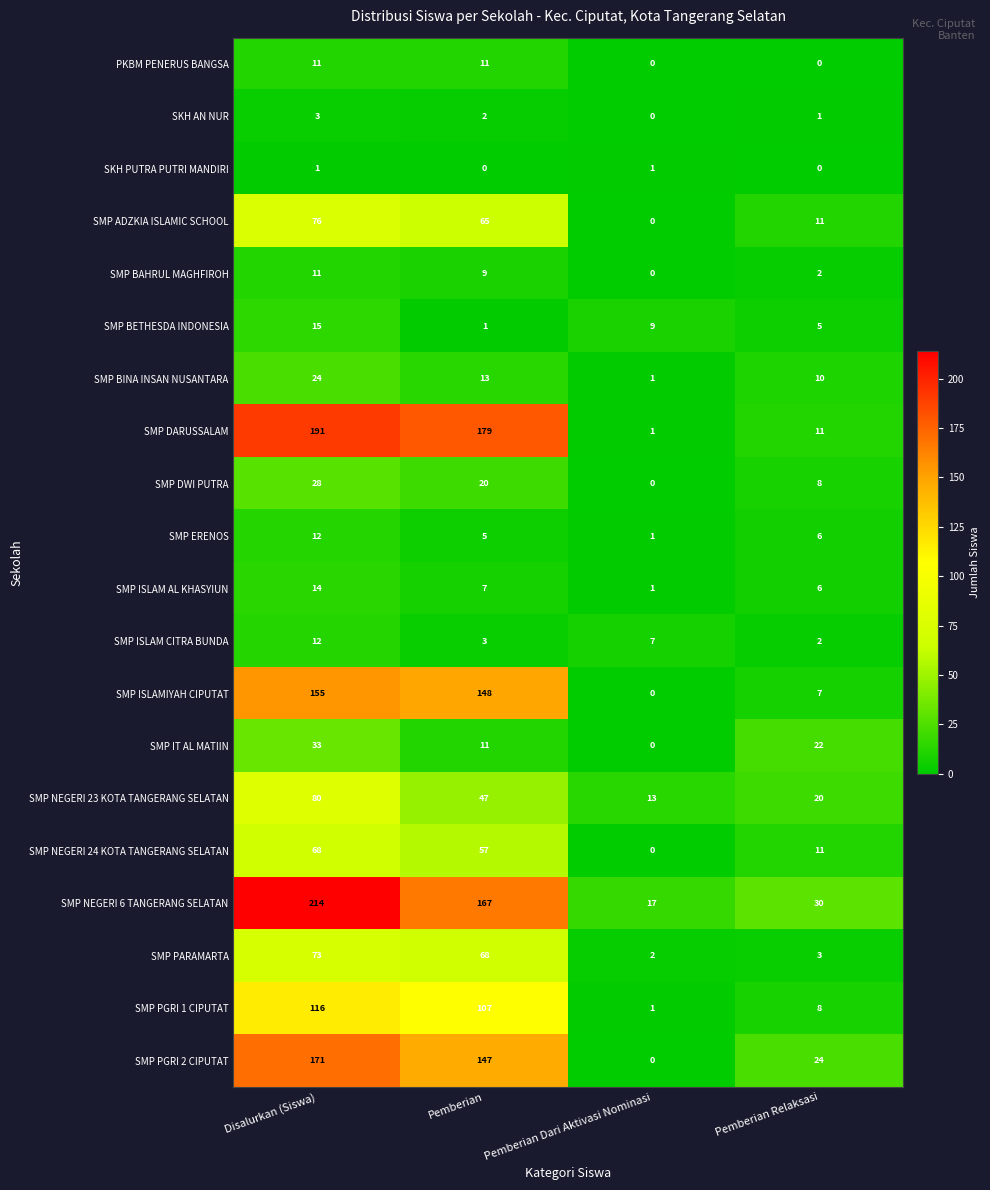

Where does the SKH AN NUR series first go above 2?

Disalurkan (Siswa)